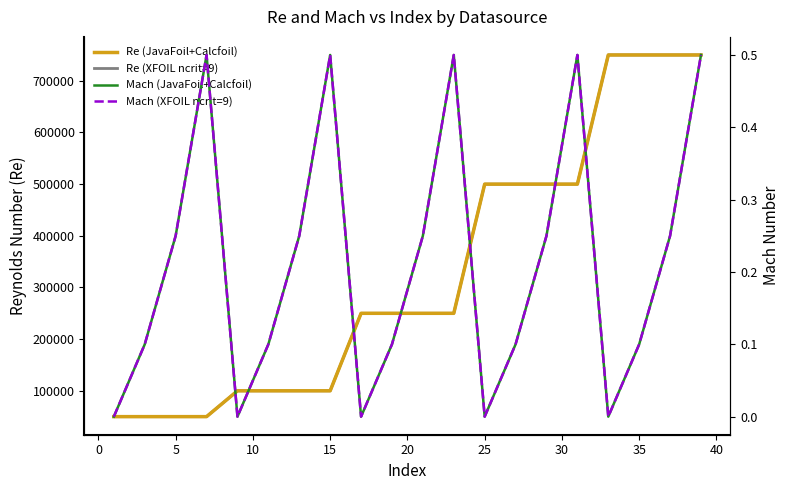

What is the greatest value displayed?

750000.0